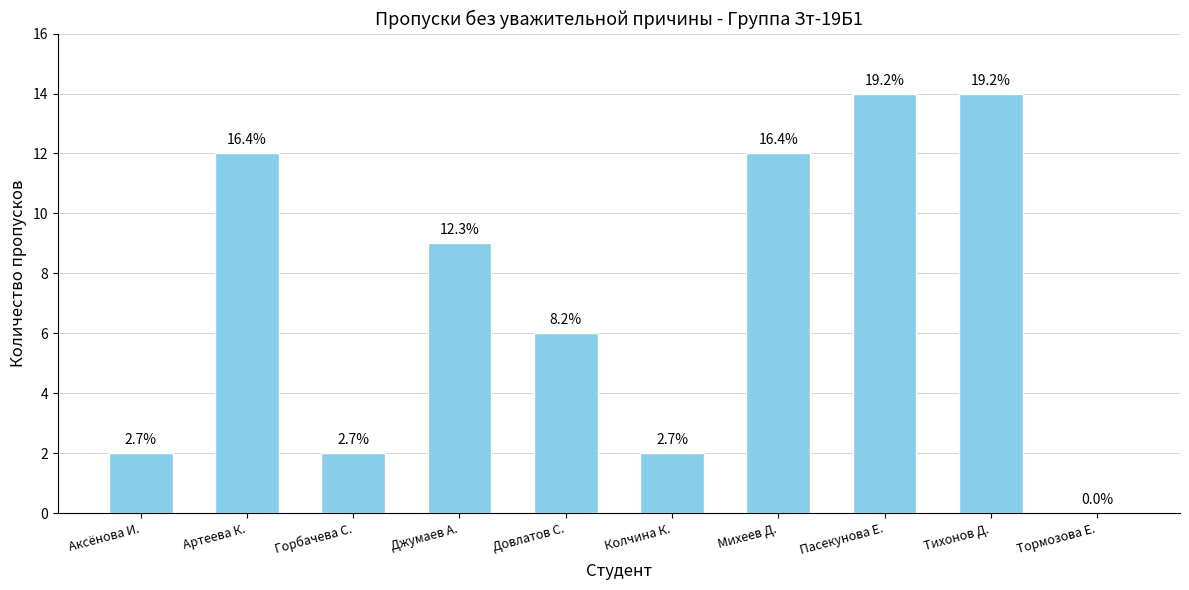

What is the difference between the second highest and minimum values?

14